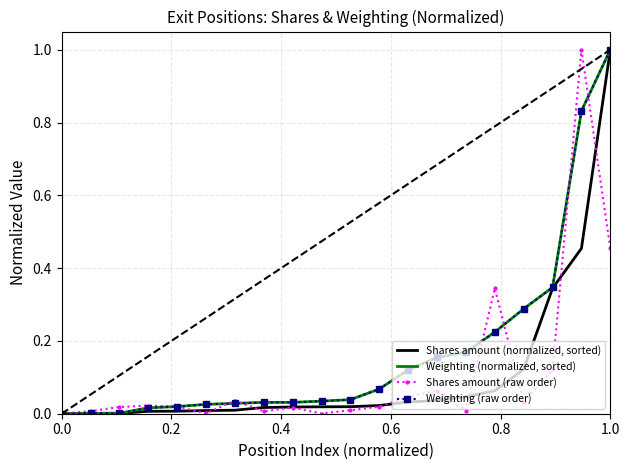

True or false: Shares amount (normalized, sorted) and Weighting (raw order) intersect in this chart.

False